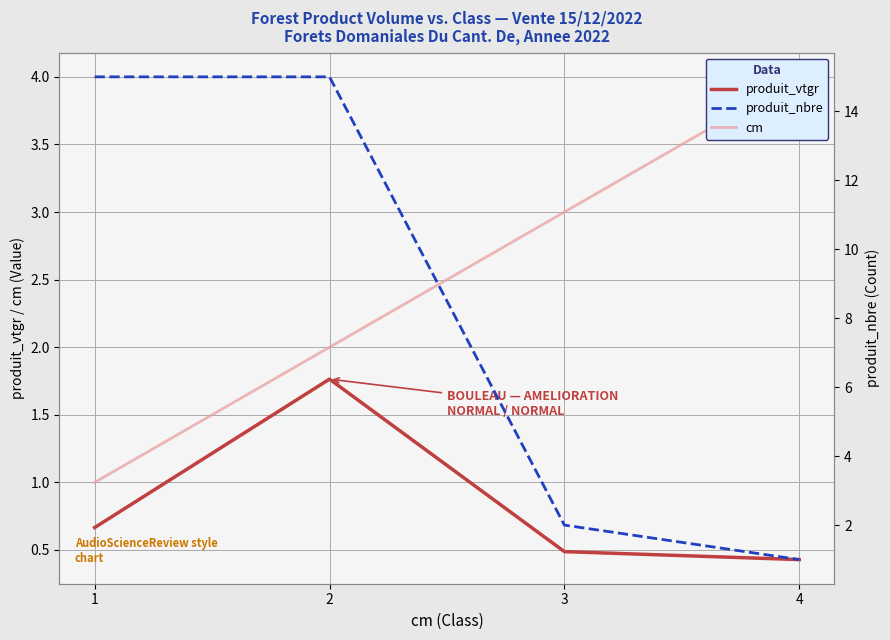

Reading left to right, list all the values displayed in this chart.

produit_vtgr: 0.7	1.8	0.5	0.4
cm: 1.0	2.0	3.0	4.0
produit_nbre: 15.0	15.0	2.0	1.0